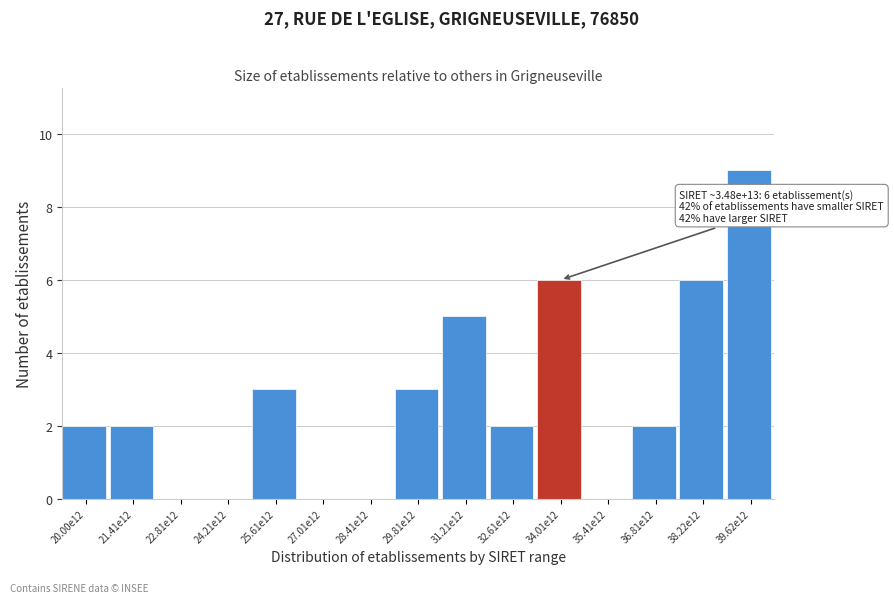

Reading left to right, extract all data points from this chart.

20.00e12=2	21.41e12=2	22.81e12=0	24.21e12=0	25.61e12=3	27.01e12=0	28.41e12=0	29.81e12=3	31.21e12=5	32.61e12=2	34.01e12=6	35.41e12=0	36.81e12=2	38.22e12=6	39.62e12=9